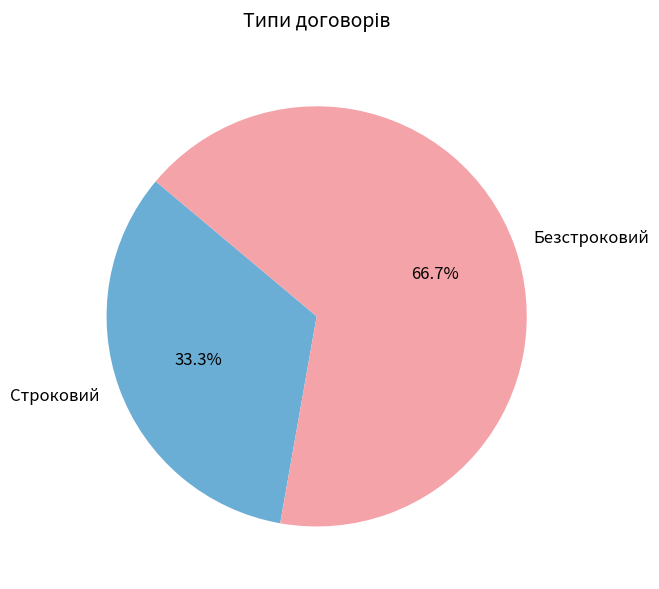

Which has a higher value, Строковий or Безстроковий?

Безстроковий